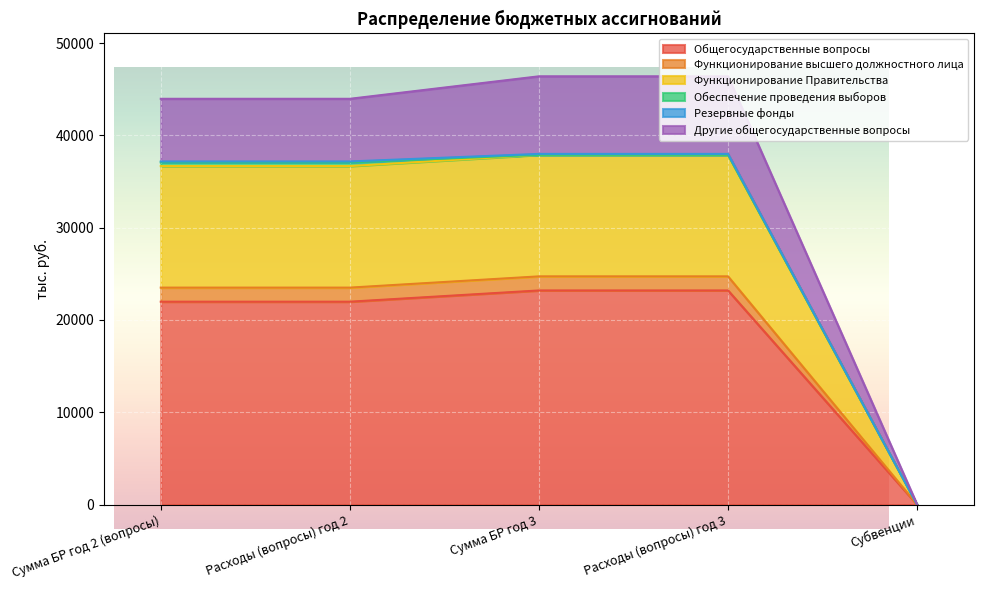

What is the highest value of the Общегосударственные вопросы series?

23200.2